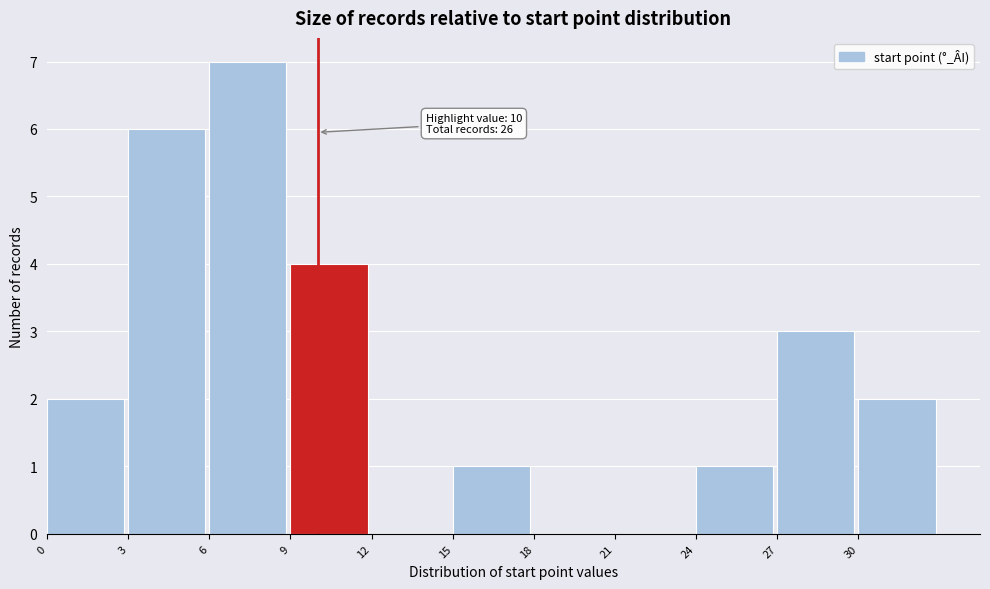

Which range on the x-axis has the tallest bar?

6 to 9